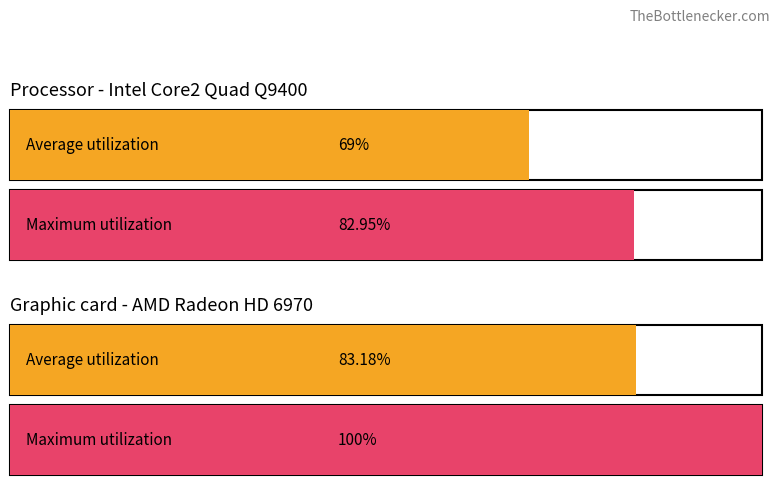

What are all the series names shown in the legend?

Average utilization, Maximum utilization